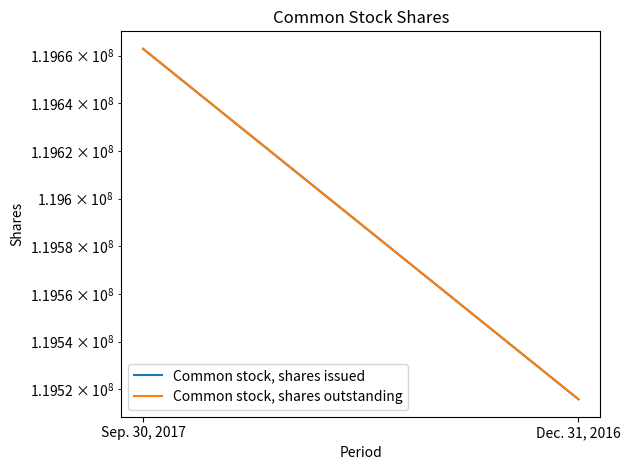

True or false: Common stock, shares outstanding has a value of 119662869 at Sep. 30, 2017.

True